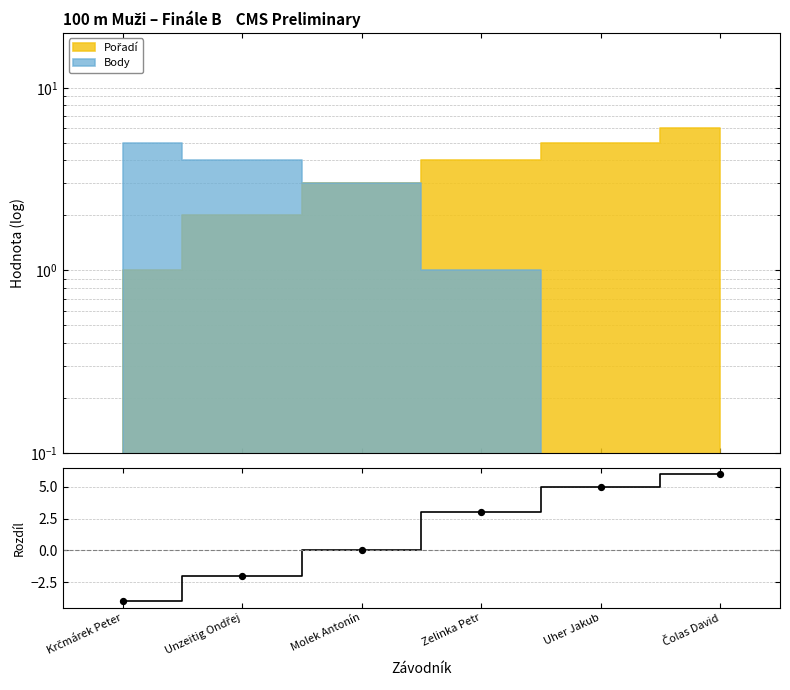

What is the change in value from Zelinka Petr to Uher Jakub?

+2